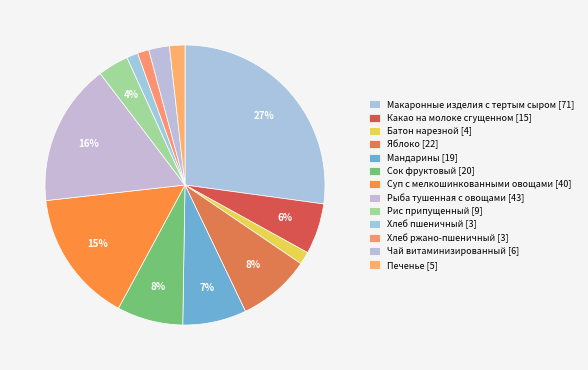

What percentage is the Чай витаминизированный slice, to the nearest percent?

2%